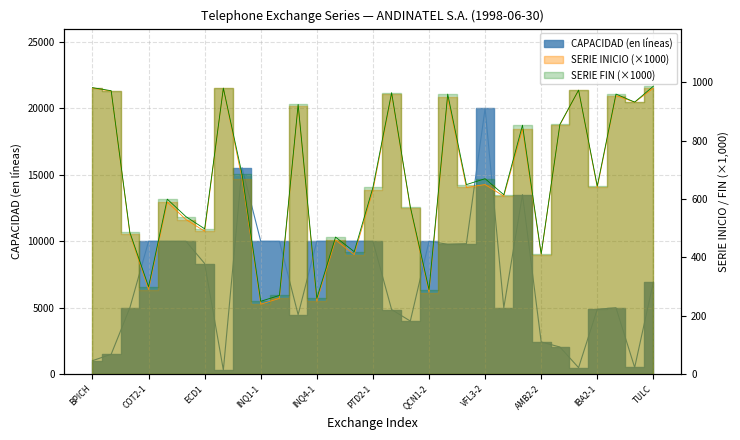

How many lines are shown in the chart?

3